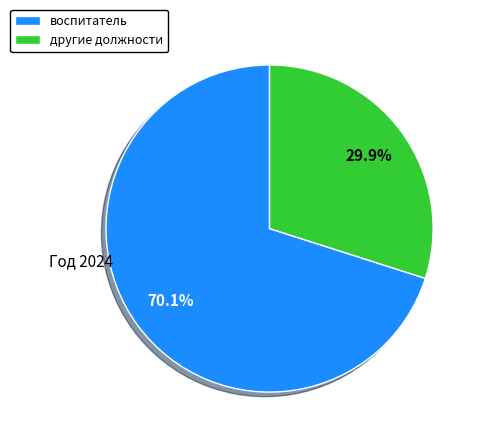

Does воспитатель represent more than half of the total?

Yes